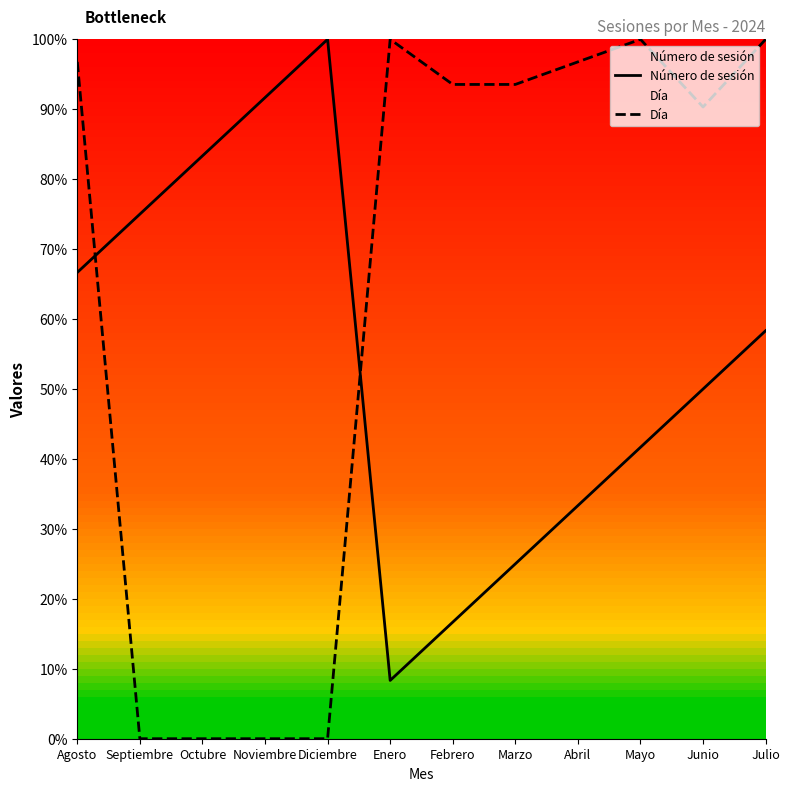

How many data points does each series have?

12